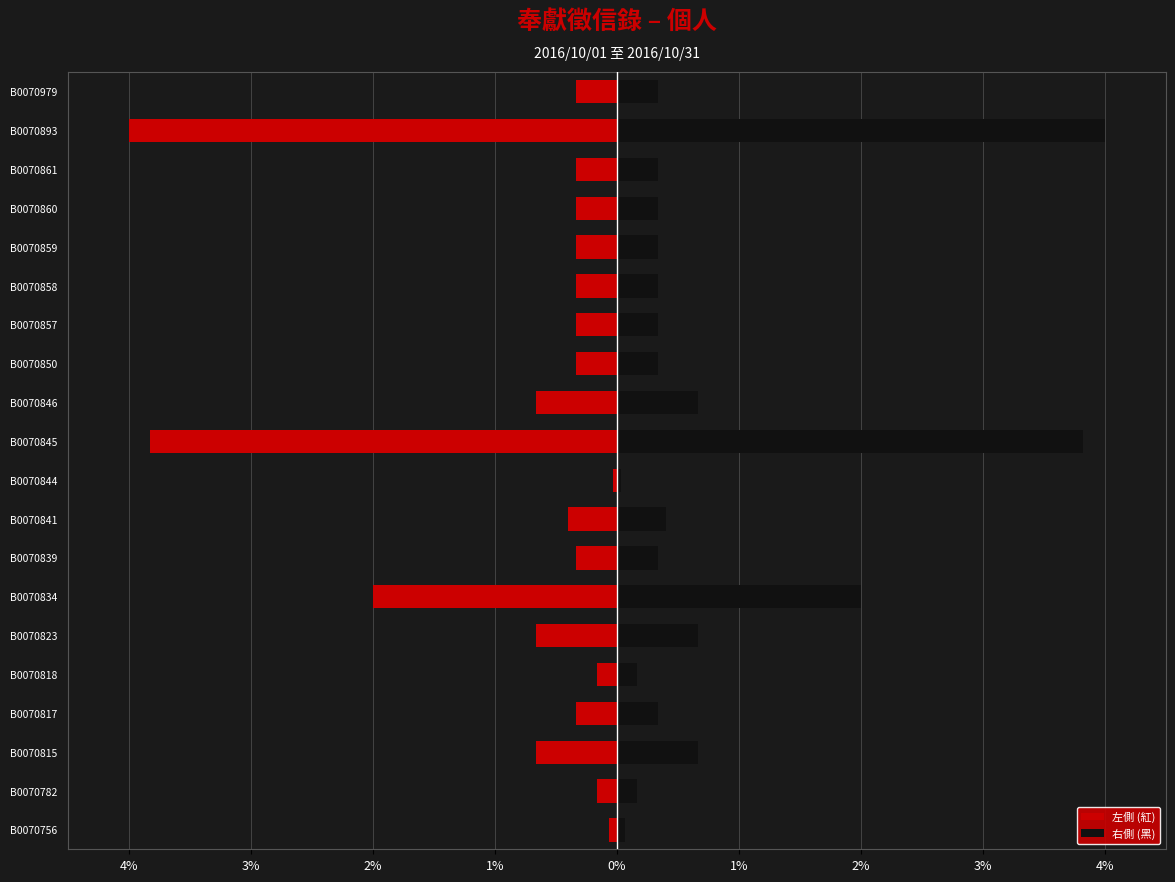

True or false: 右側 (黑) has a value of 0.1 at B0070756.

False